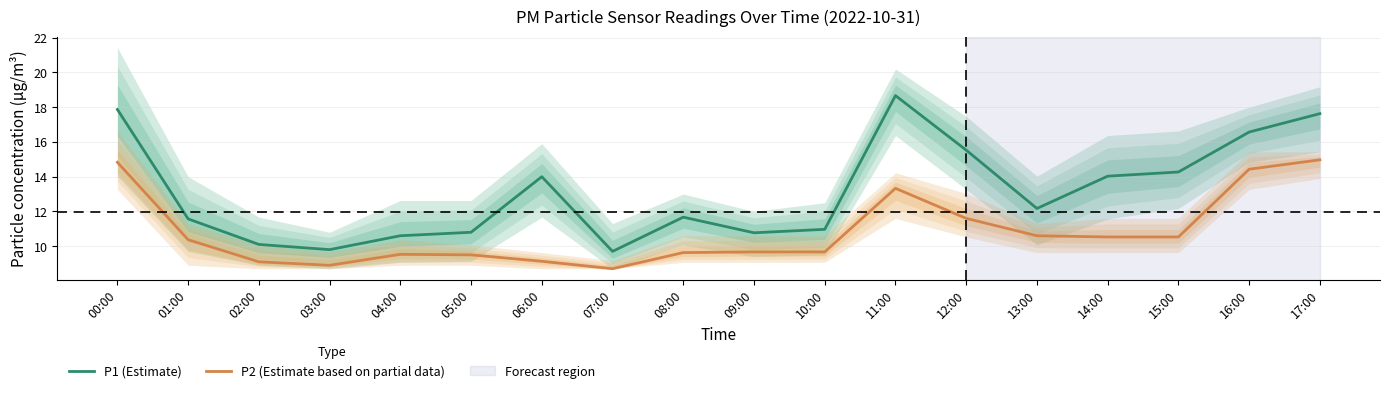

Rank the series by their maximum value, from highest to lowest.

P1 (Estimate), P2 (Estimate based on partial data)